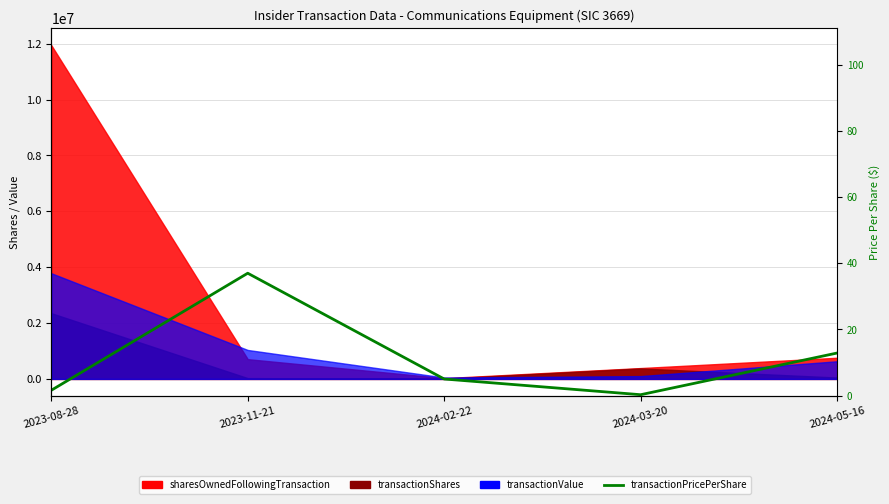

What is the value of the 4th point from the left?

0.3